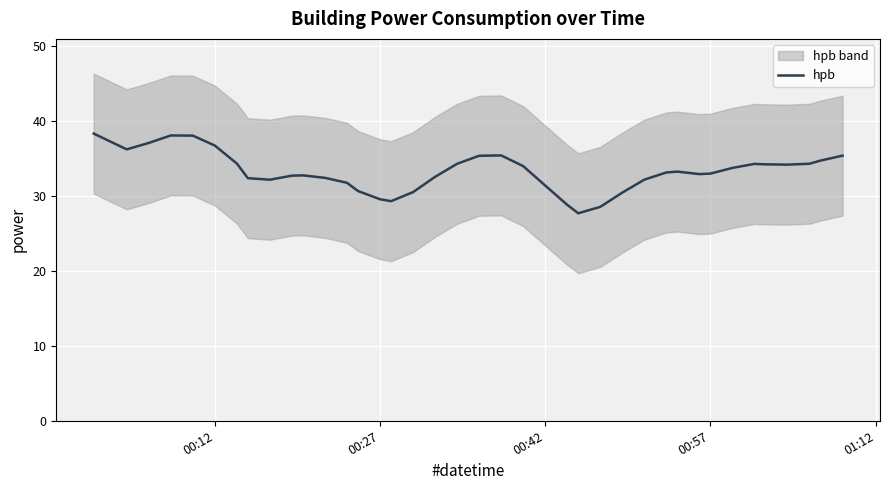

What is the lowest value of the hpb series?

27.7